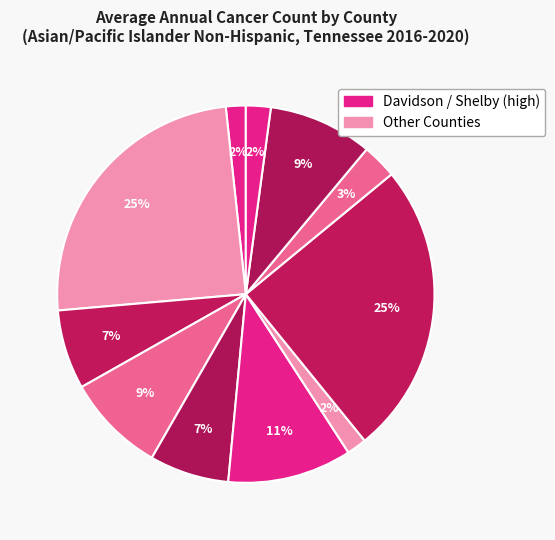

Count the number of slices in the pie.

11